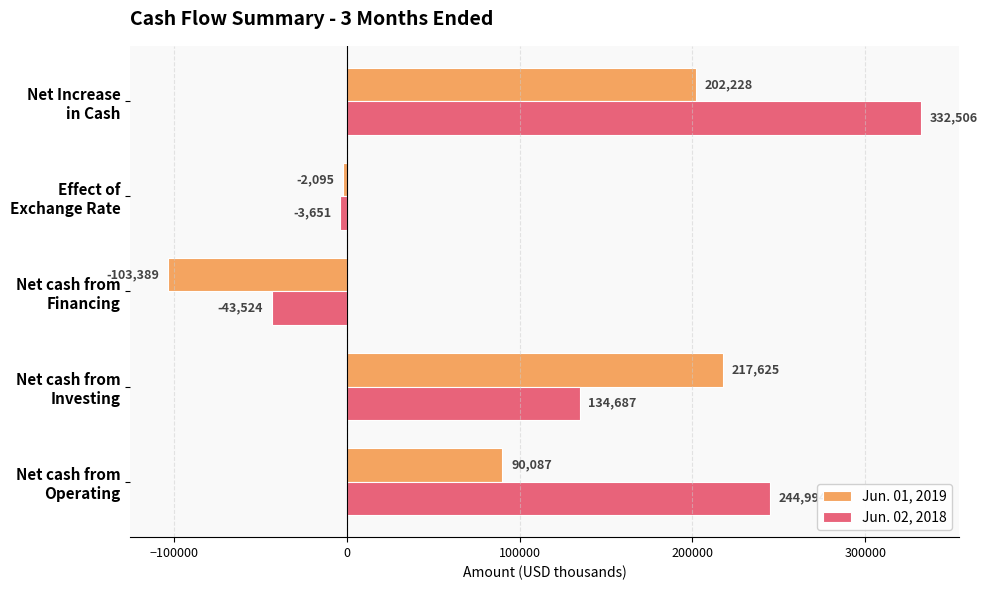

What is the sum of all Jun. 02, 2018 values?

665012